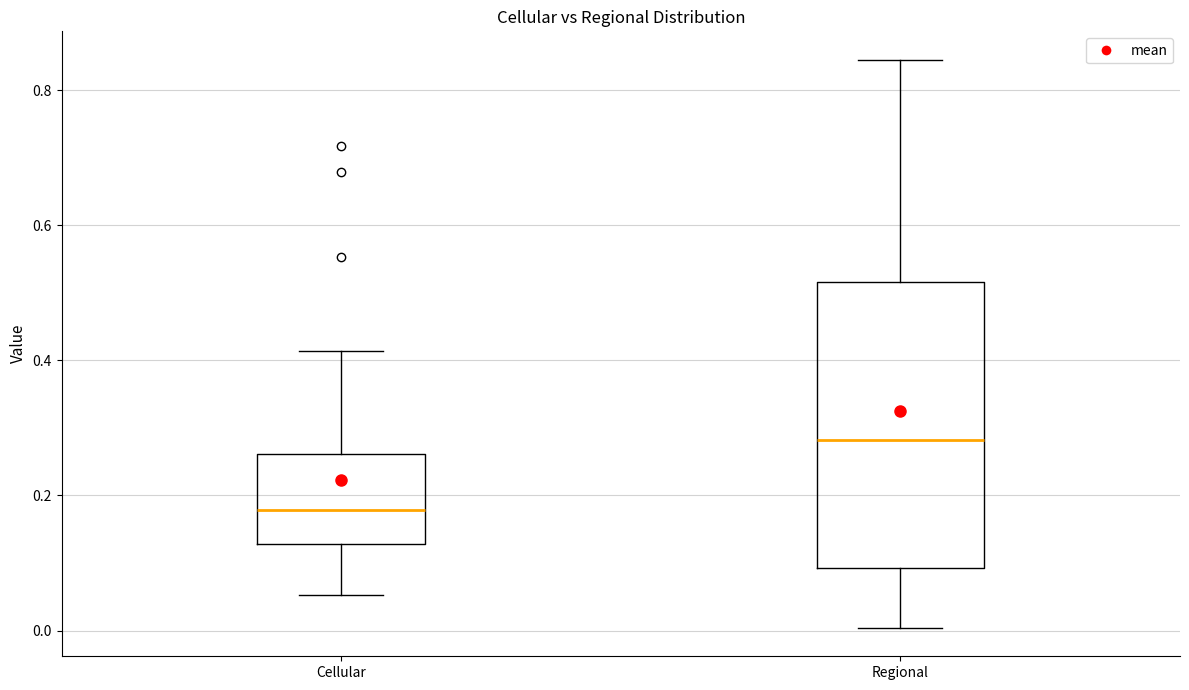

Where does the lower whisker of the box for Cellular end on the y-axis? The values are not printed on the chart, so give them approximately, as read against the axis.

0.06